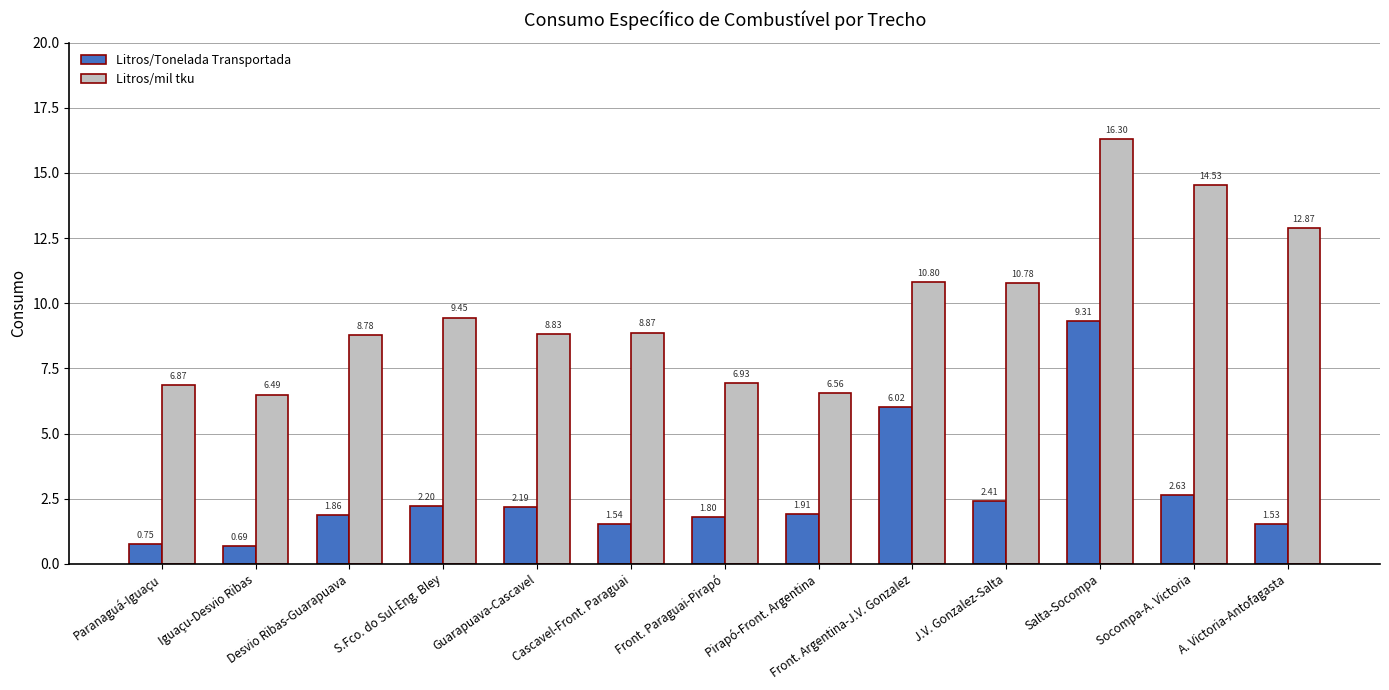

Does the chart contain any negative values?

No